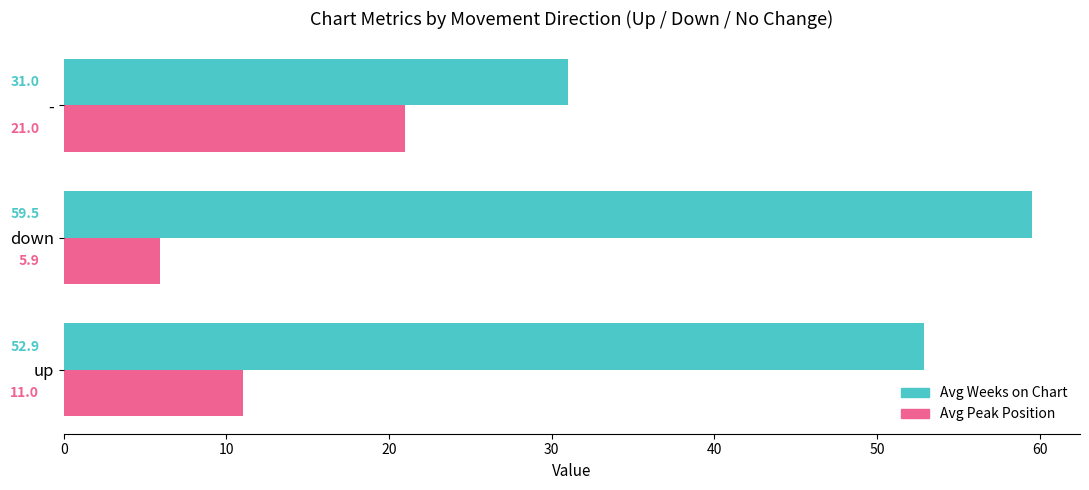

What is the total value across all series at up?

63.9